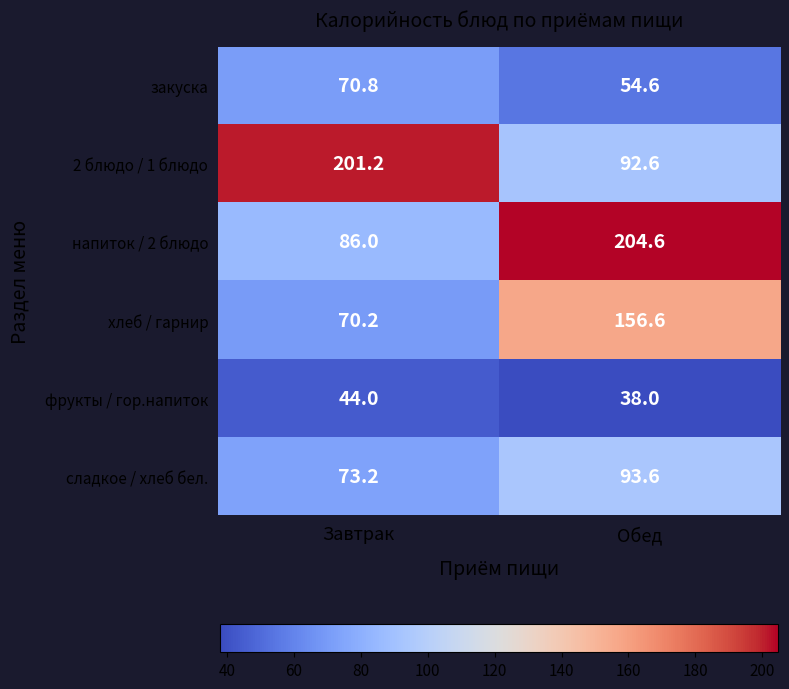

Reading left to right, list all the values displayed in this chart.

закуска: Завтрак=70.8	Обед=54.6
2 блюдо / 1 блюдо: Завтрак=201.2	Обед=92.6
напиток / 2 блюдо: Завтрак=86.0	Обед=204.6
хлеб / гарнир: Завтрак=70.2	Обед=156.6
фрукты / гор.напиток: Завтрак=44.0	Обед=38.0
сладкое / хлеб бел.: Завтрак=73.2	Обед=93.6